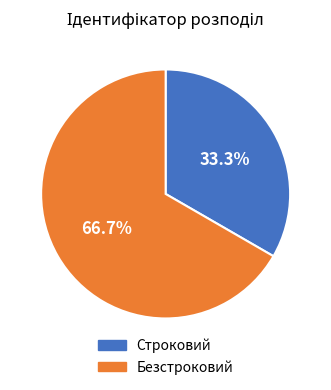

The Строковий slice represents 20% of the pie. True or false?

False